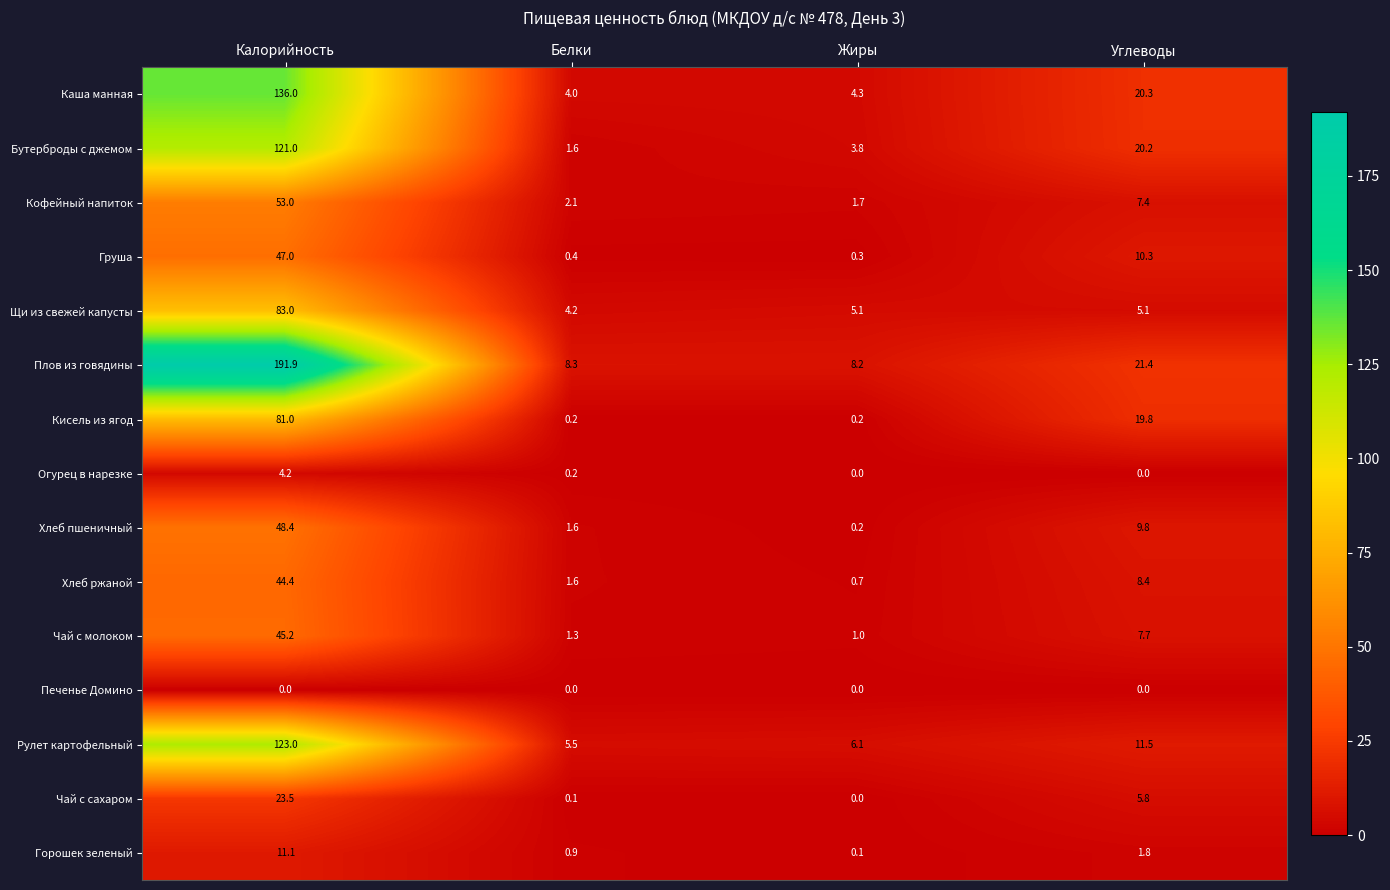

What is the average value of the Груша series?

14.5